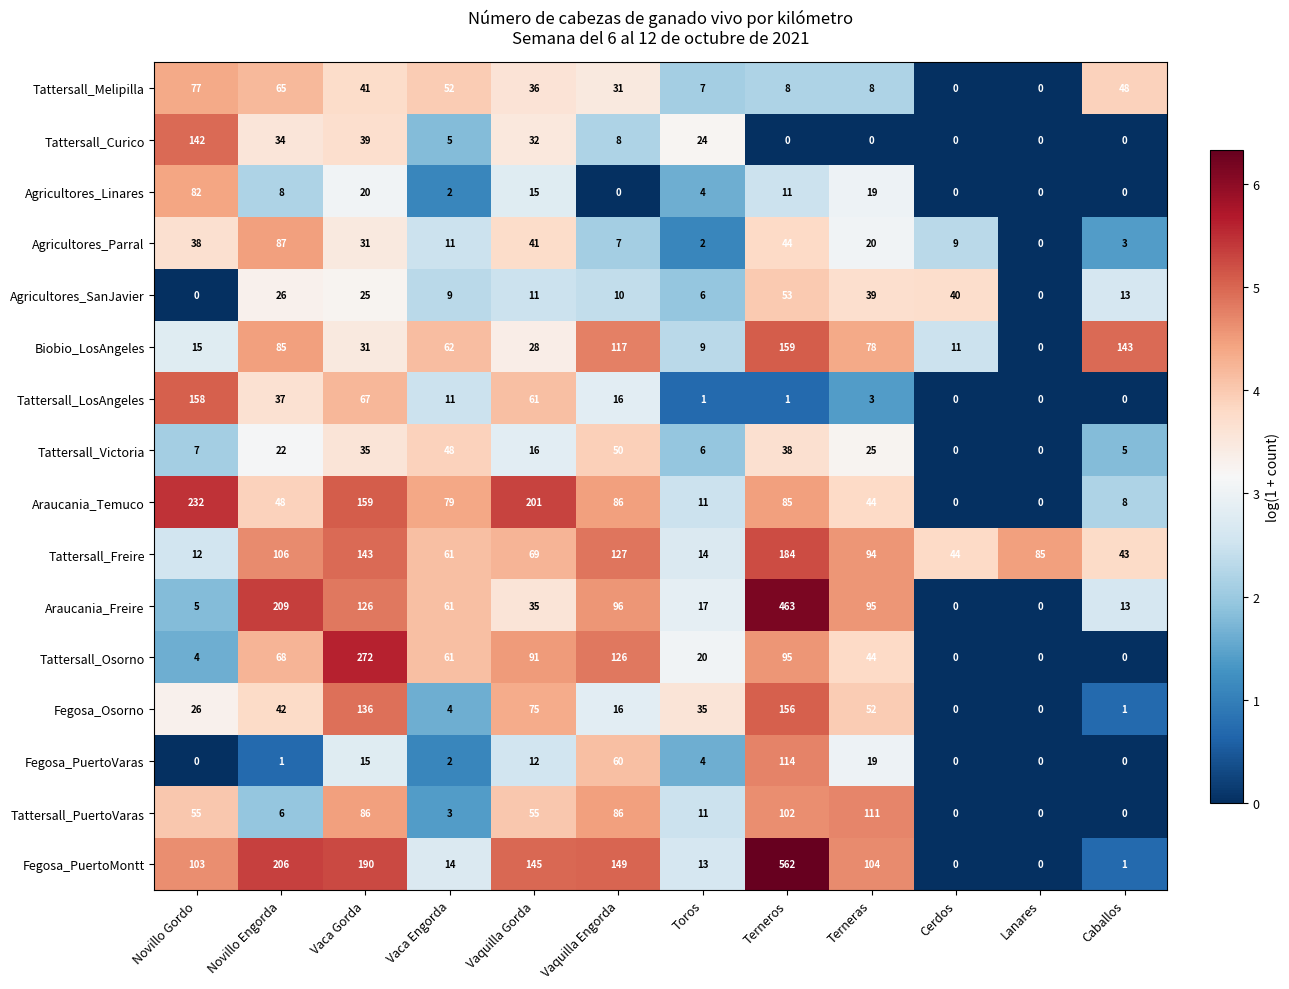

Which series changed the most between Vaca Gorda and Cerdos?

Tattersall_Osorno